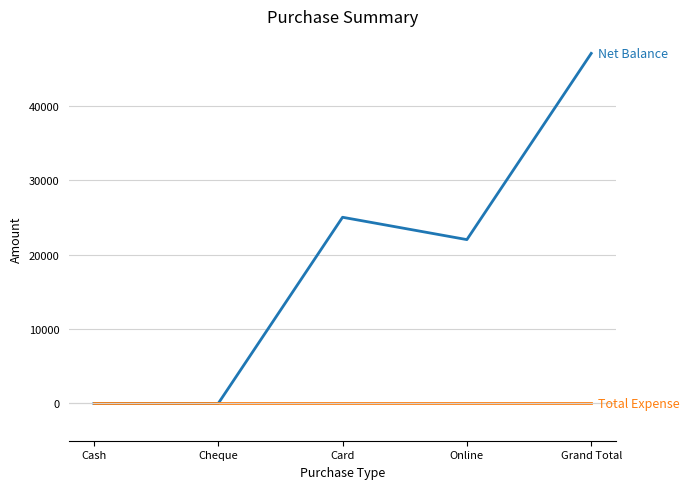

At which category does the chart reach its peak across all series?

Grand Total